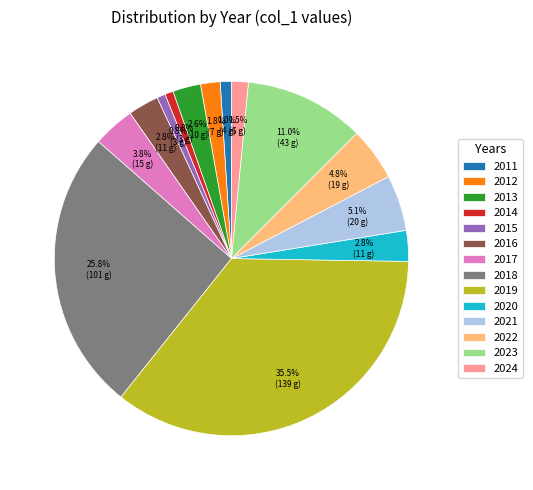

What is the largest slice in the pie chart?

2019